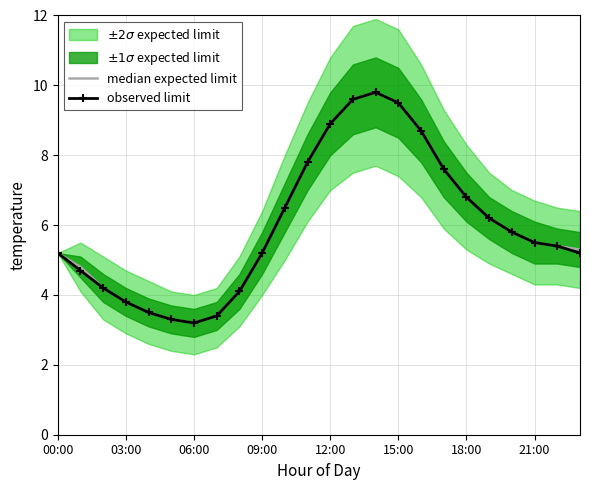

At how many categories does at least one series exceed 4?

19